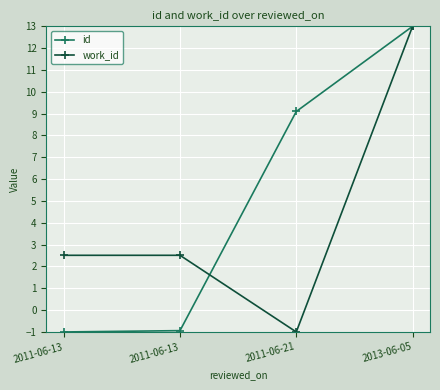

How many positive values does the id series have?

2